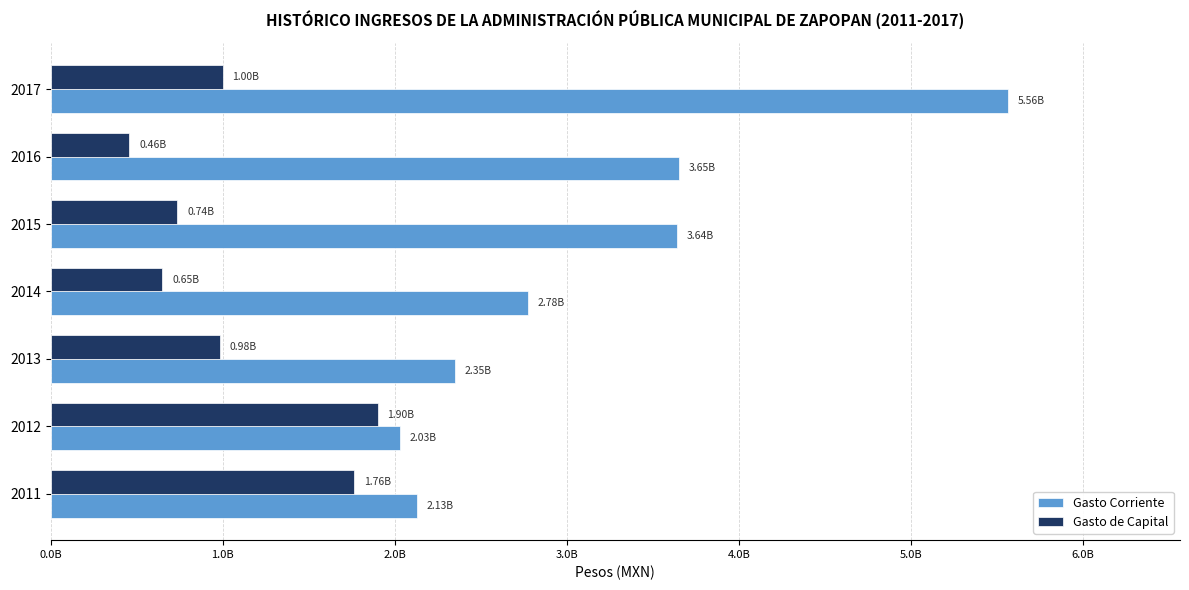

What are all the series names shown in the legend?

Gasto Corriente, Gasto de Capital